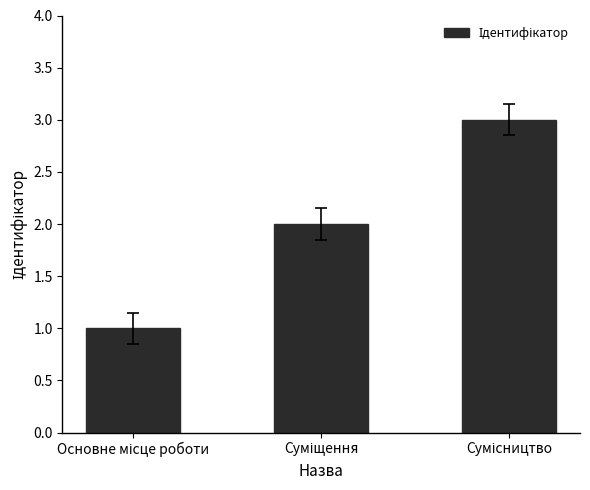

What is the greatest value displayed?

3